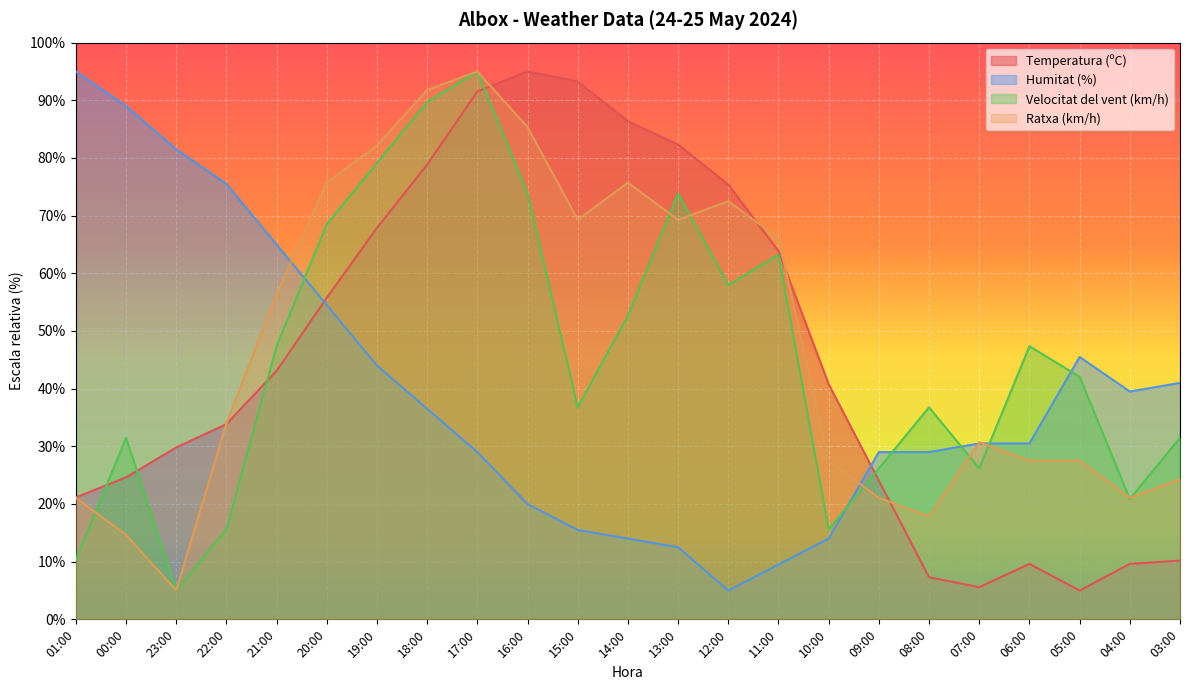

What is the value of the Velocitat del vent (km/h) point at the 11th from the left?

36.8